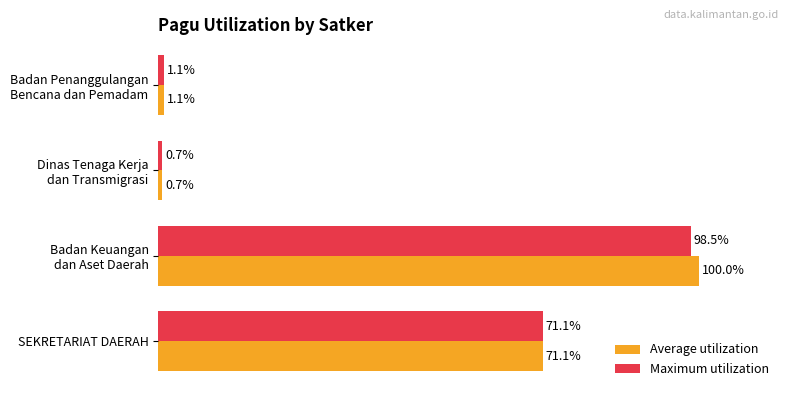

Which series has the largest total across all categories?

Average utilization